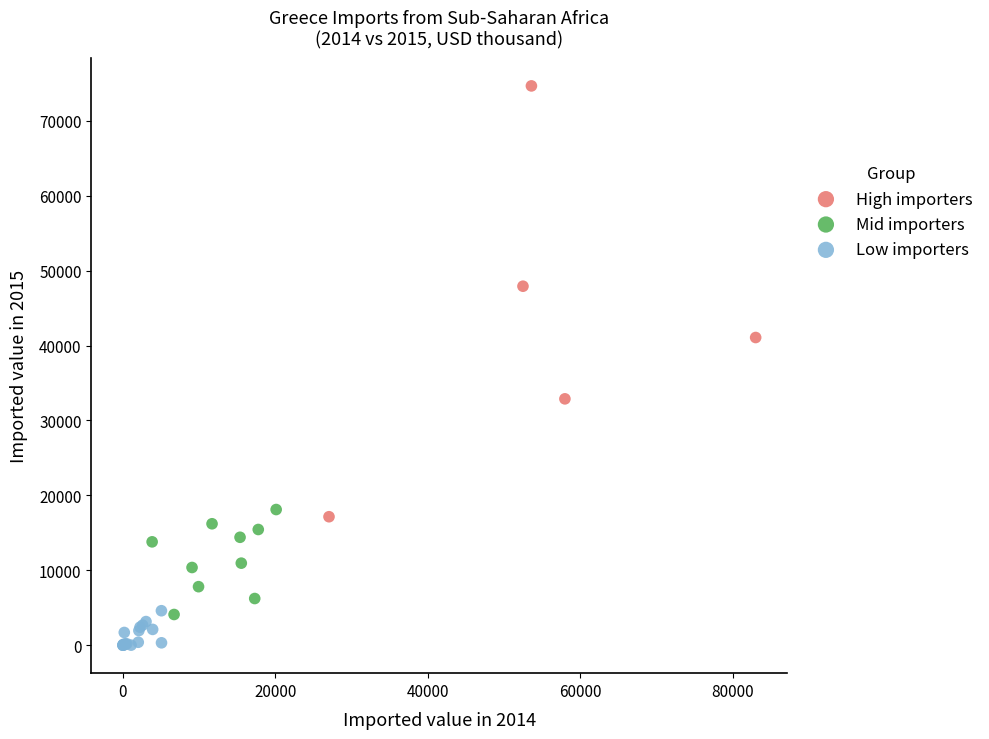

Which series reaches the maximum Y coordinate?

High importers